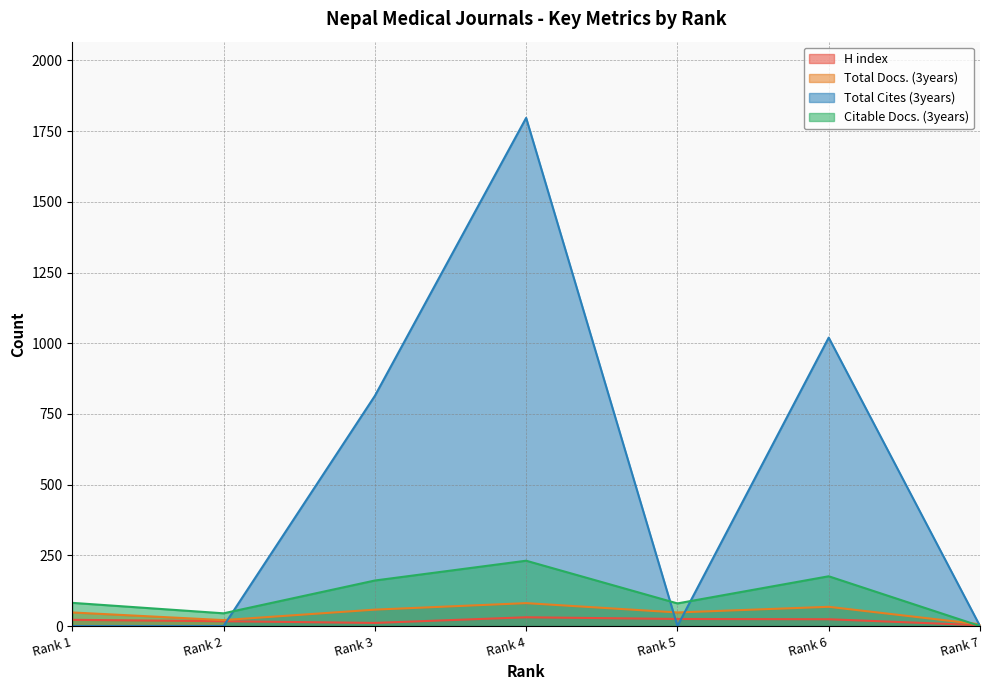

Which series changed the most between Rank 2 and Rank 6?

Total Cites (3years)